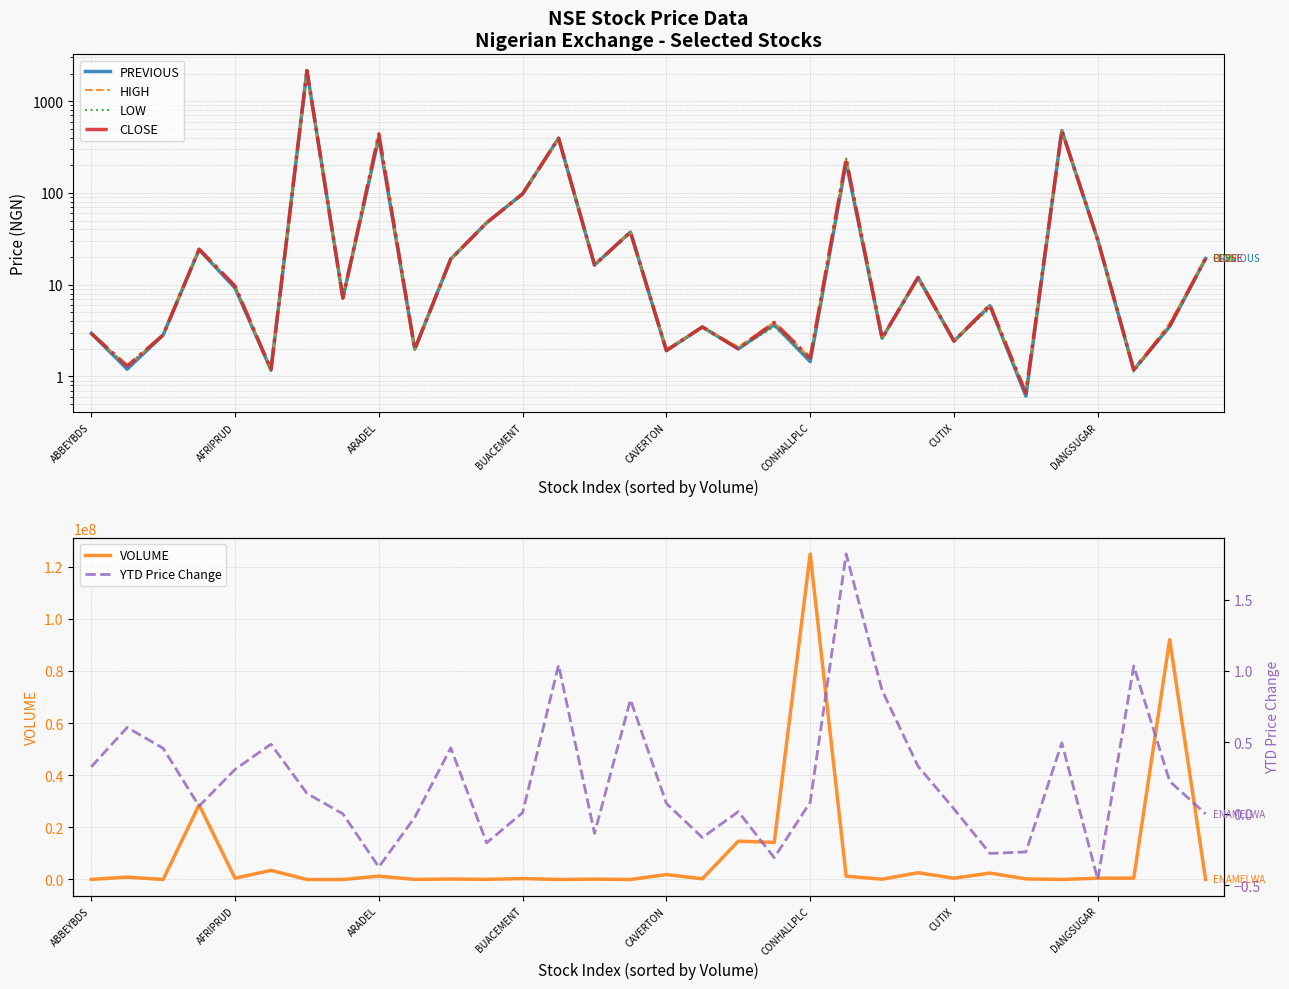

What is the total value across all series at 27?

12101.7